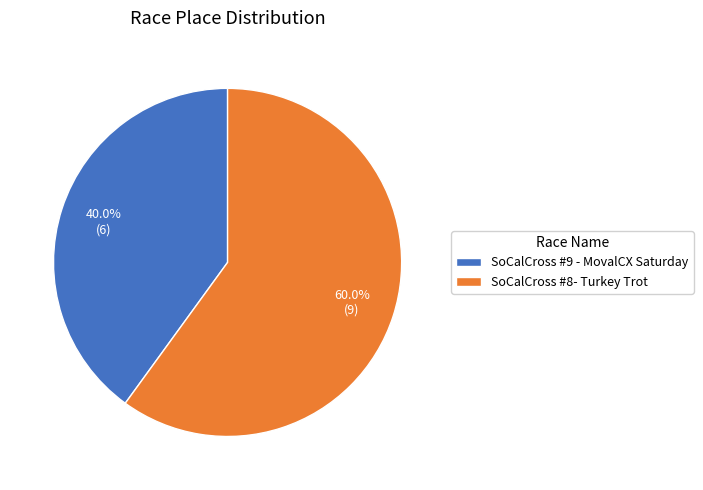

Which category has the smallest portion of the pie?

SoCalCross #9 - MovalCX Saturday